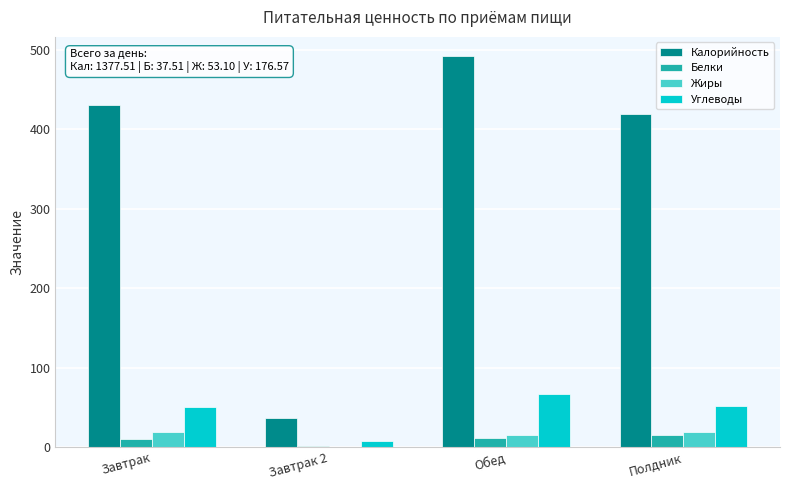

Where does the Белки series first go above 11?

Обед